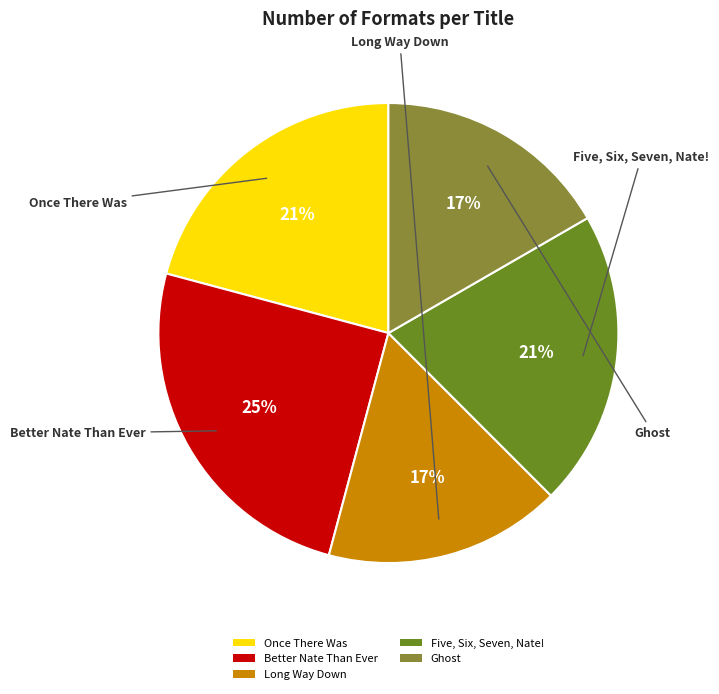

What is the largest slice in the pie chart?

Better Nate Than Ever